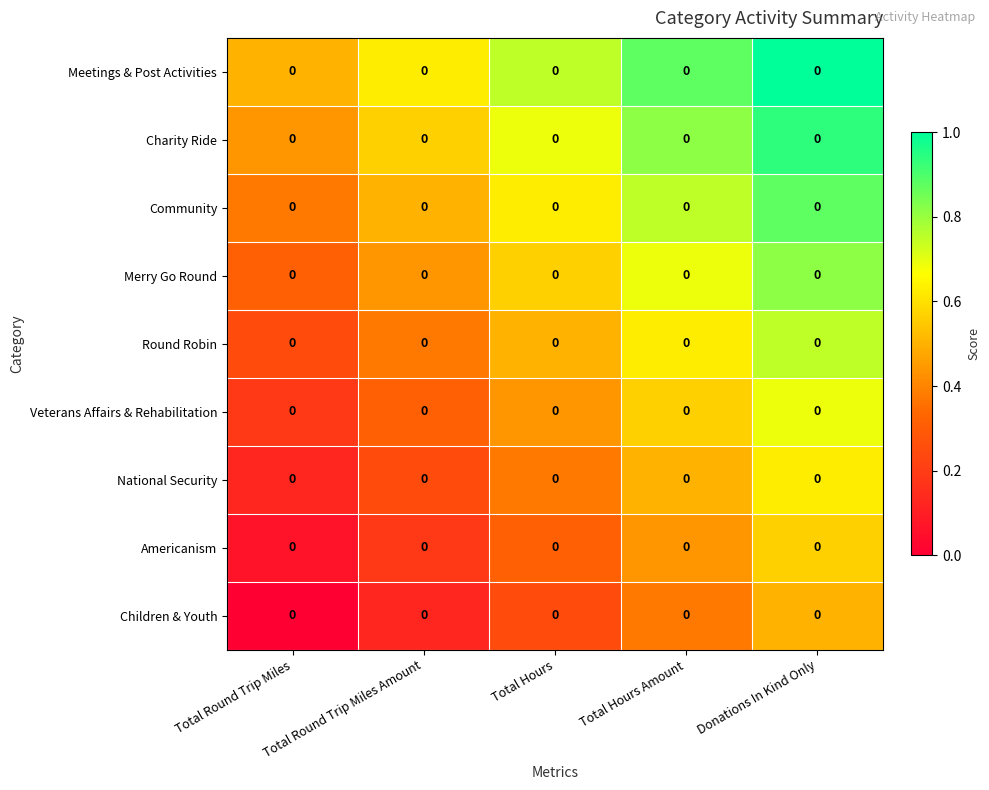

How many Children & Youth values are between 0 and 1?

5